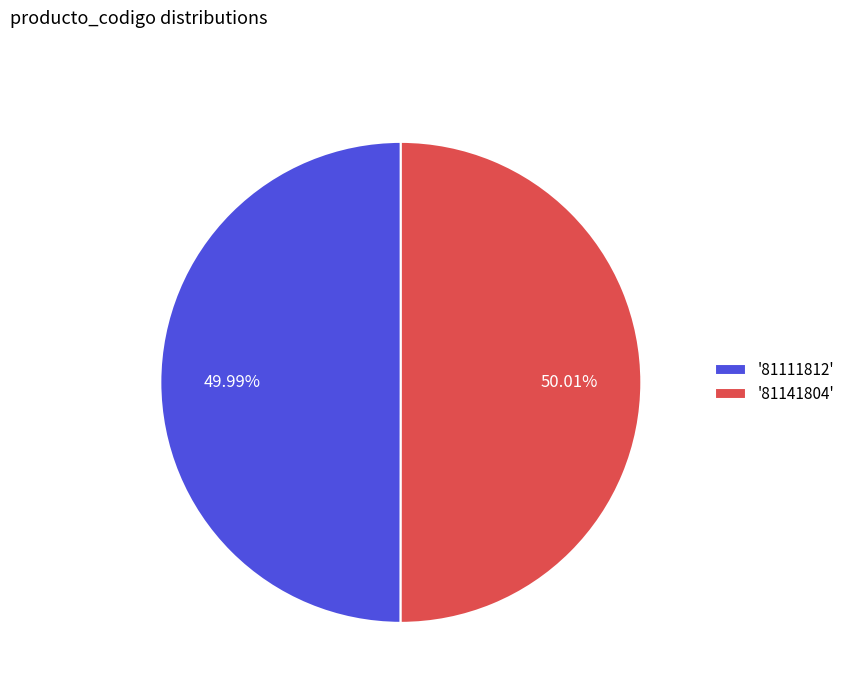

Does any single category account for the majority?

Yes